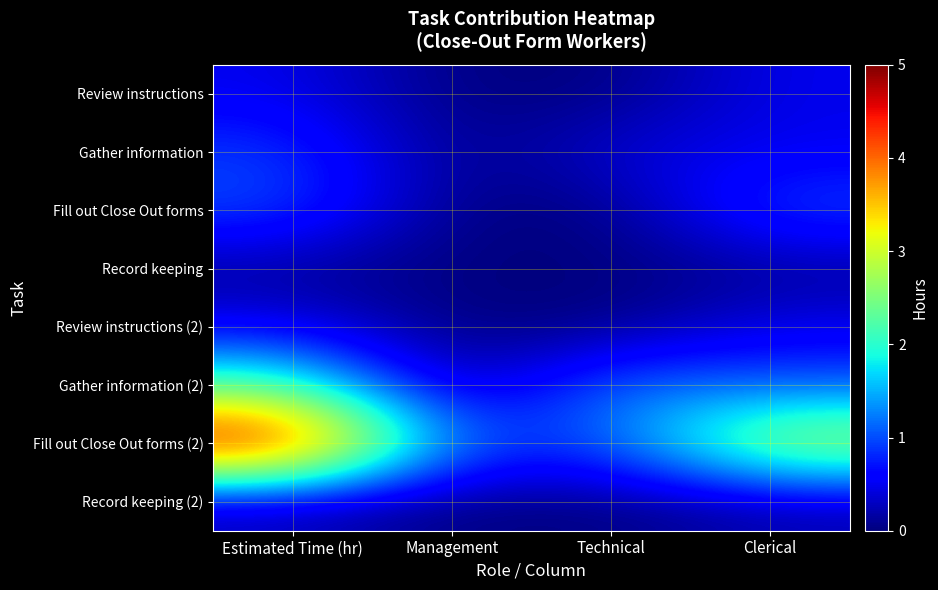

What is the difference between the highest and lowest values at Estimated Time (hr)?

4.9